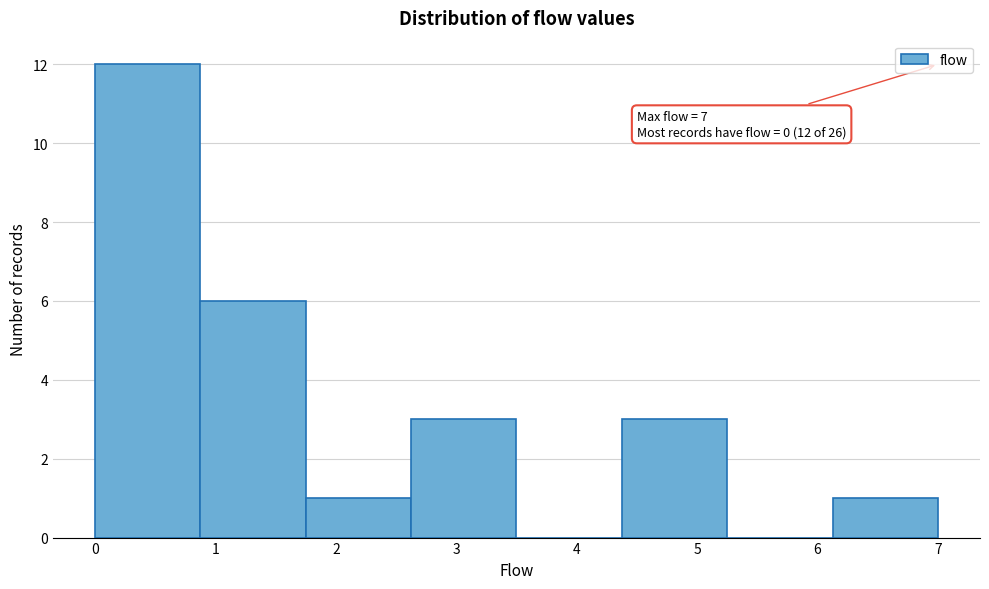

Which range on the x-axis has the tallest bar?

0.0 to 0.9